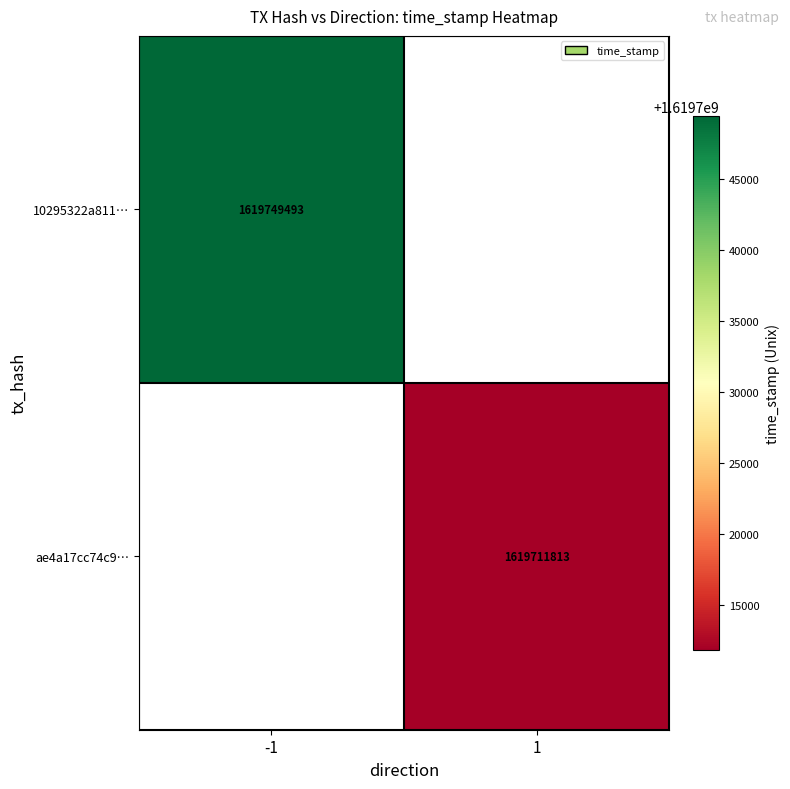

The value of 10295322a811… at -1 is 1619749493. True or false?

True